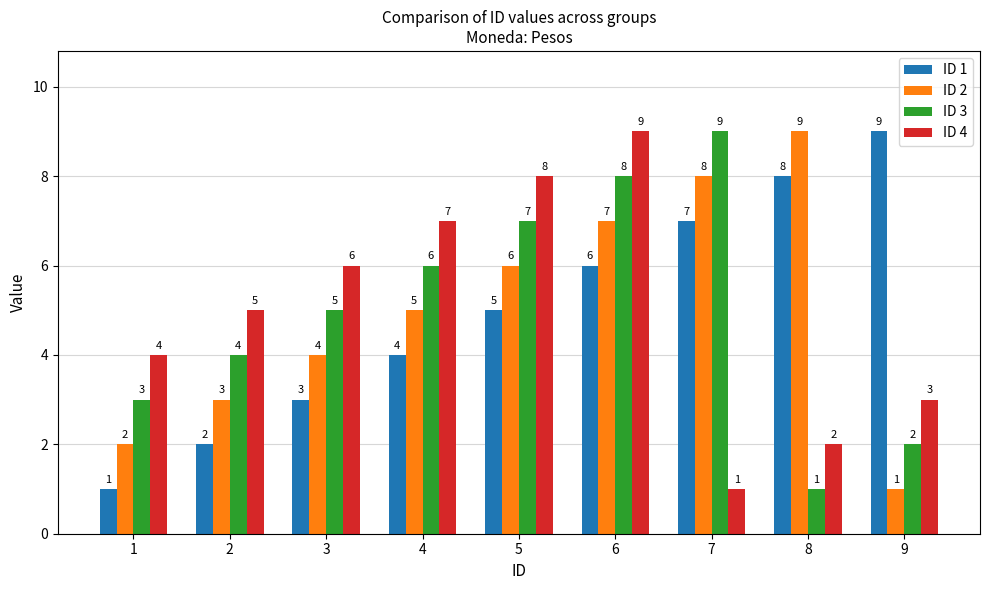

What is the value of the ID 4 bar at the 5th from the left?

8